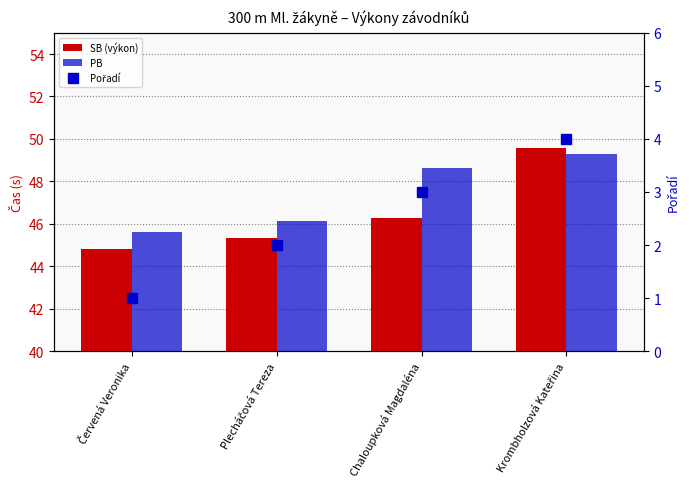

What is the lowest value of the Pořadí series?

1.0